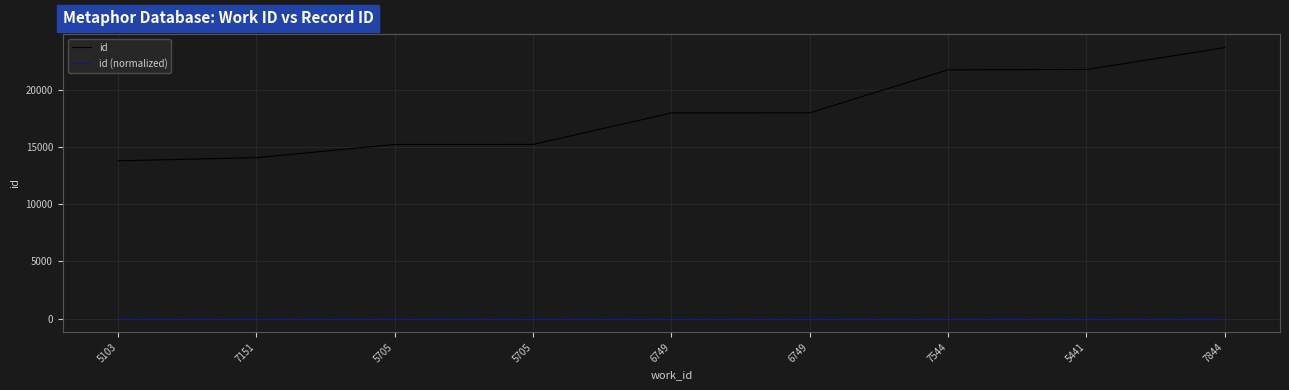

Does the chart display data point markers on the line(s)?

No